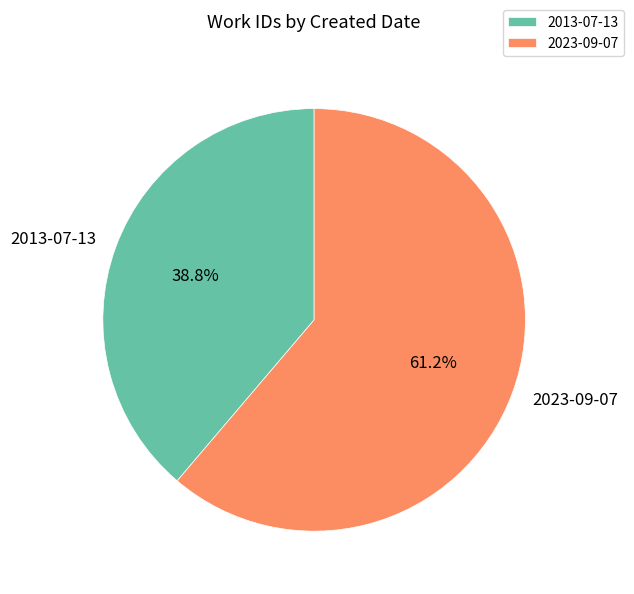

To the nearest percent, what is the difference between the largest and smallest slice percentages?

22%